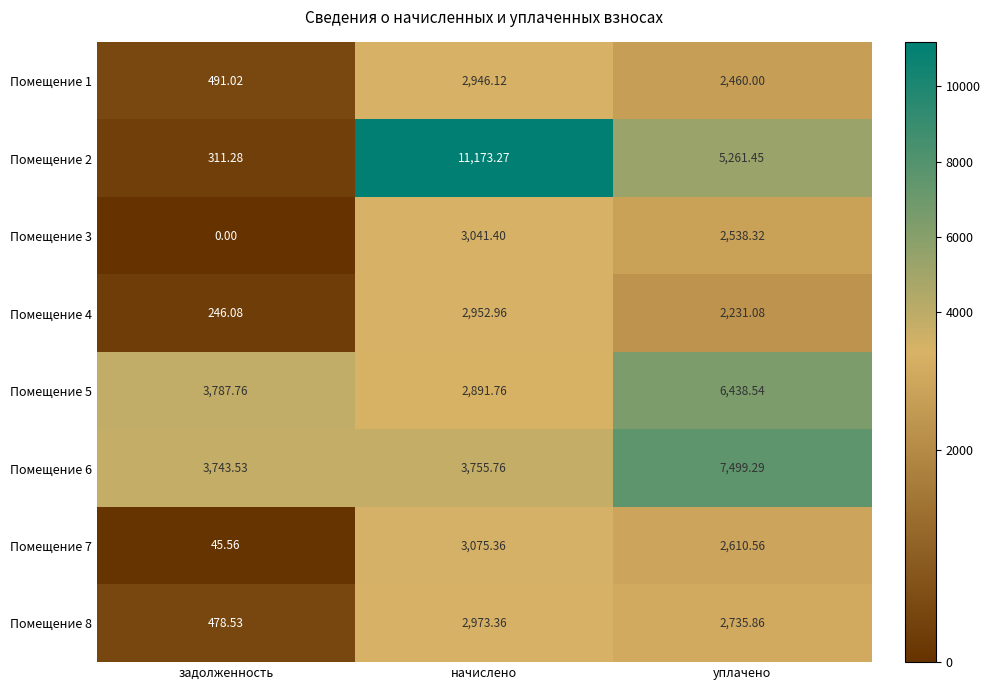

Where is Помещение 5 nearest to the value 4665?

задолженность